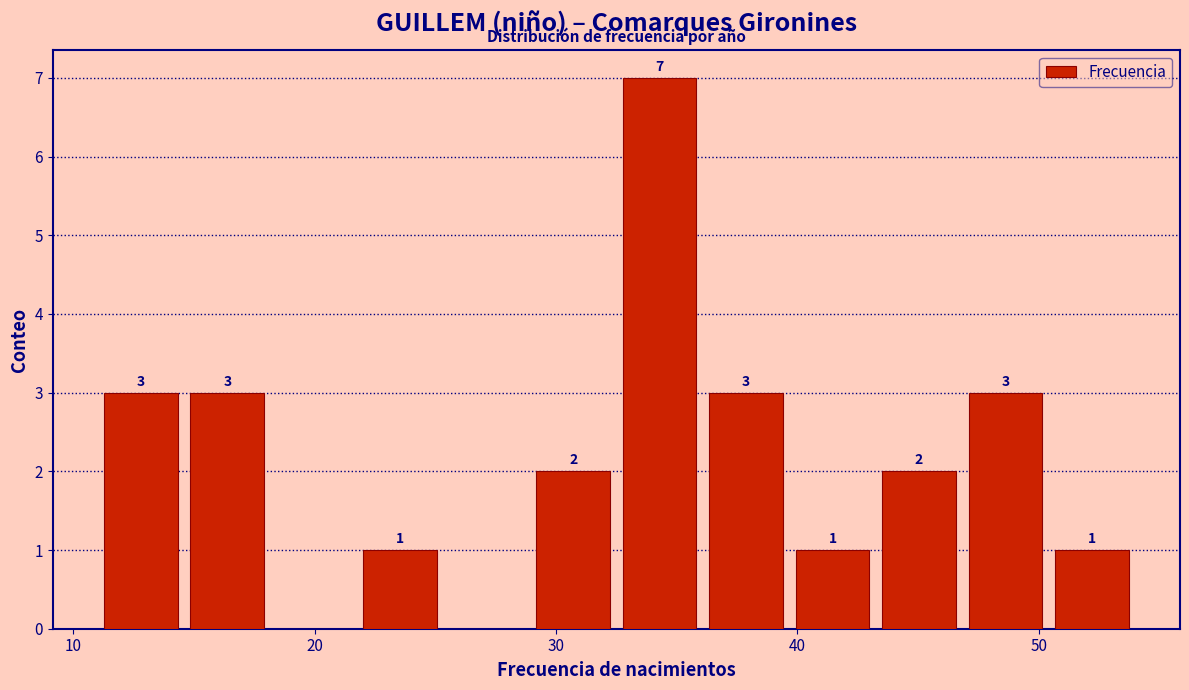

Read against the x-axis, roughly where is the centre of the tallest bar?

34